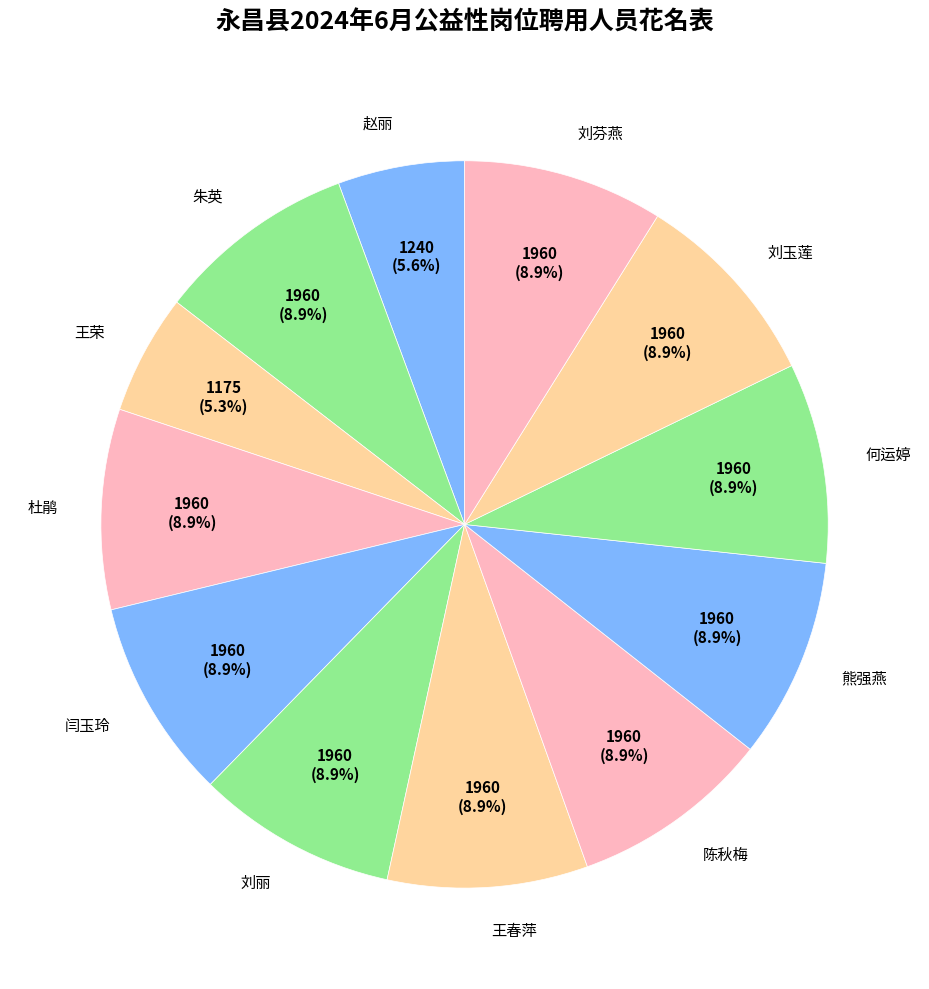

What percentage is NOT represented by 王春萍?

91.1%